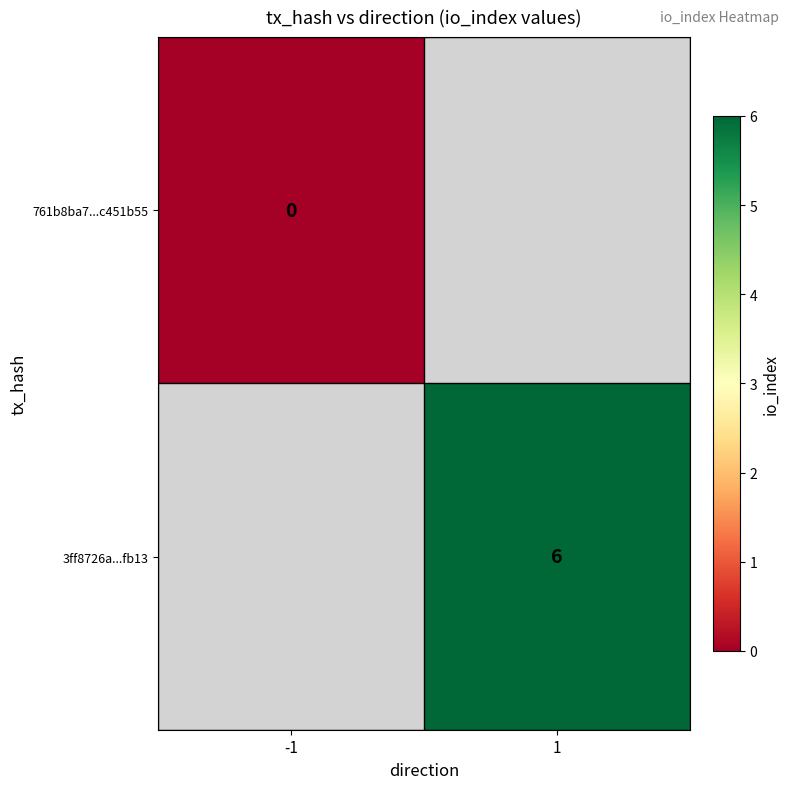

The value of 3ff8726a...fb13 at 1 is 6. True or false?

True